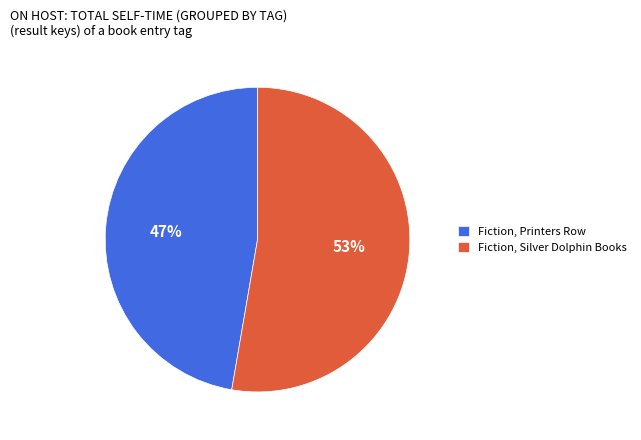

Combined, do Fiction, Printers Row and Fiction, Silver Dolphin Books account for over 50%?

Yes